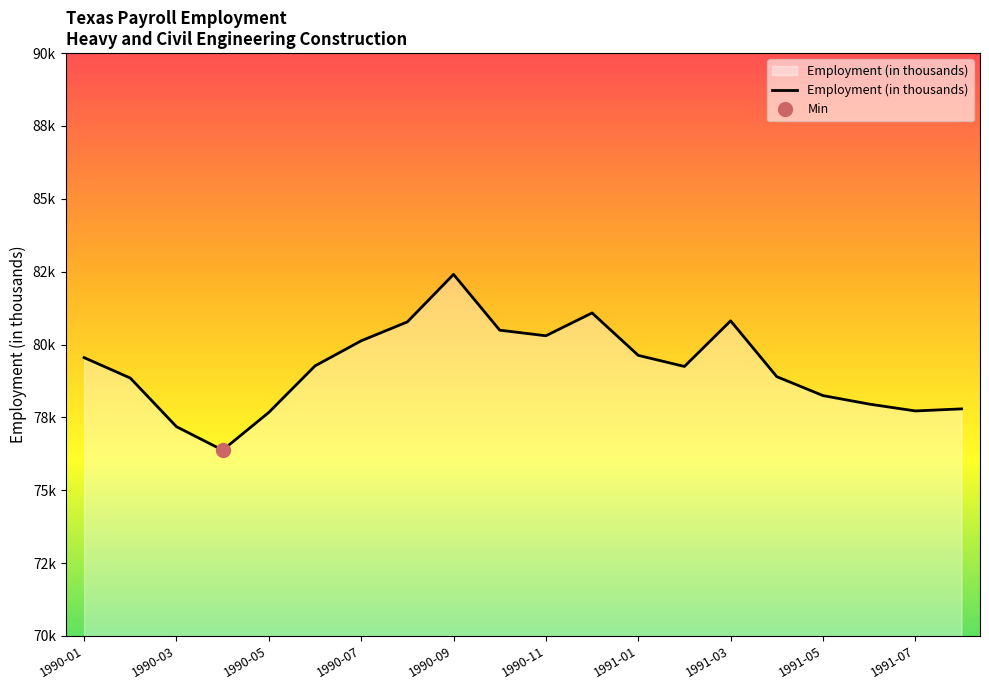

How many interior local valleys (lower than both neighbors) does the data have?

4